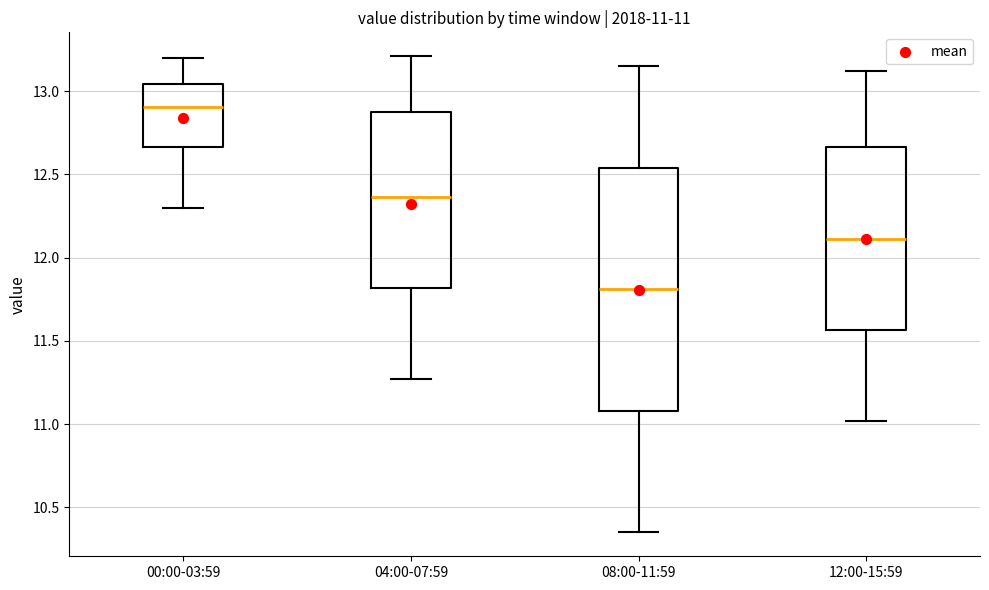

Which box is the tallest, from its lower edge to its upper edge?

08:00-11:59